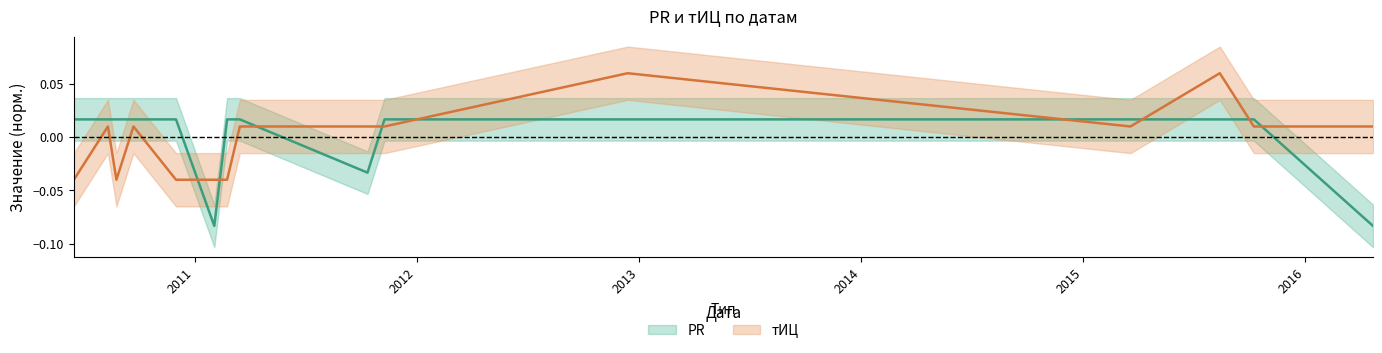

How many values in the тИЦ series exceed 0?

10